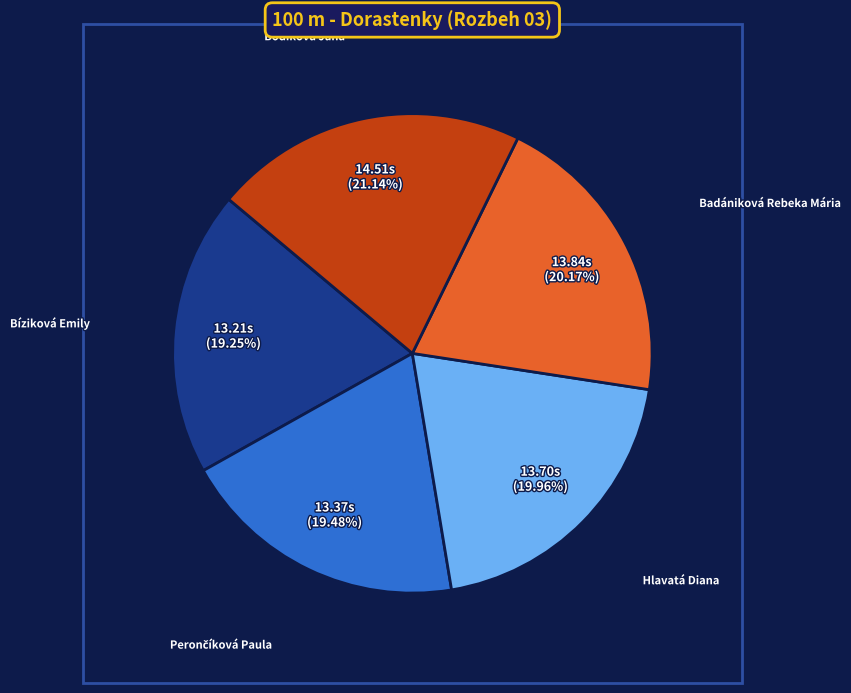

To the nearest percent, what is the average slice percentage?

20%